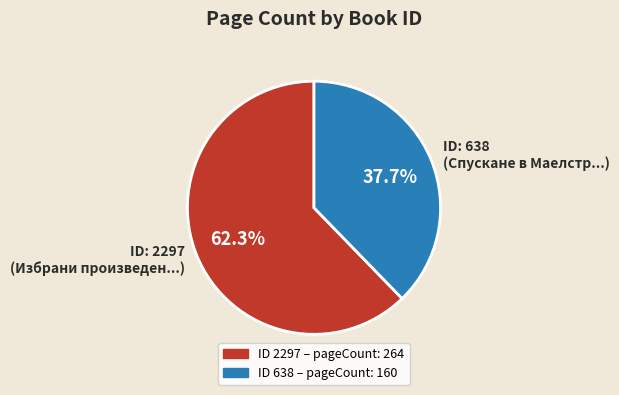

Which slice represents more than half of the pie?

ID: 2297 (Избрани произведен...)